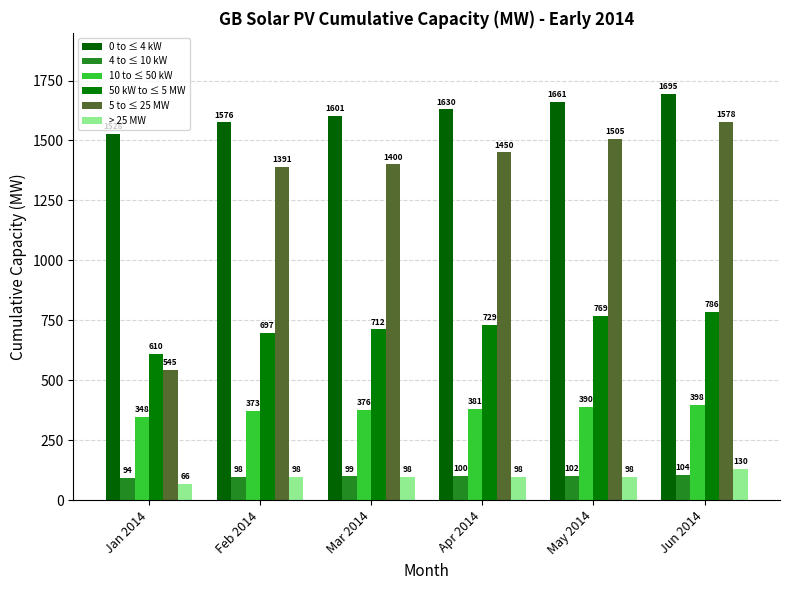

Which category has the lowest value in the > 25 MW series?

Jan 2014